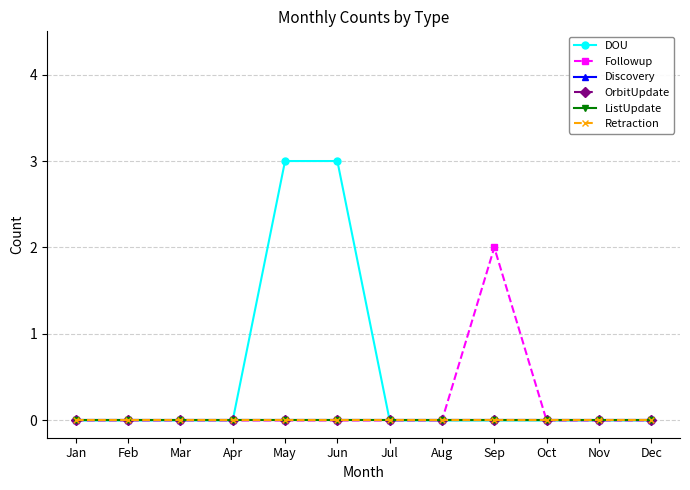

Does the chart have visible grid lines?

Yes